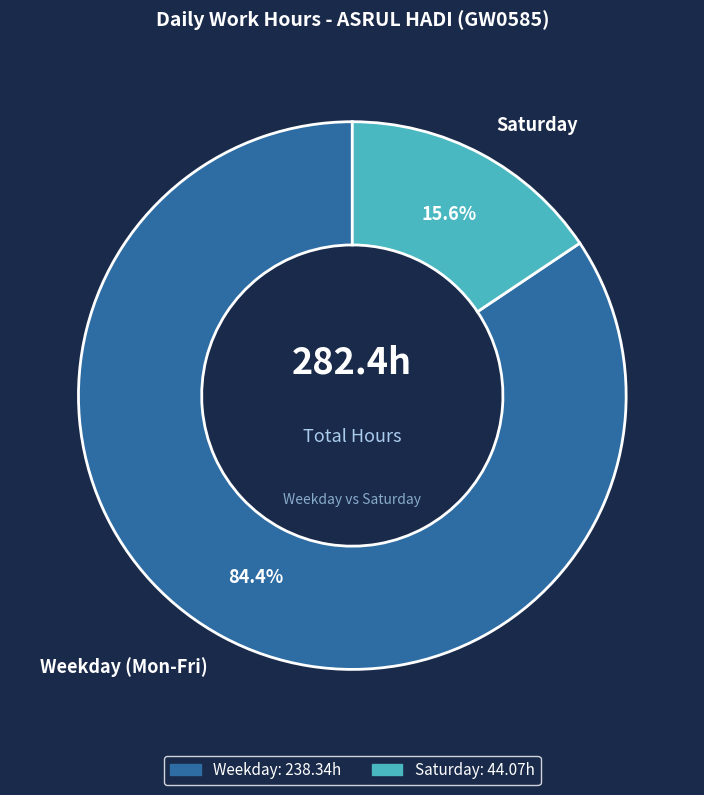

To the nearest percent, what is the difference between the largest and smallest slice percentages?

69%